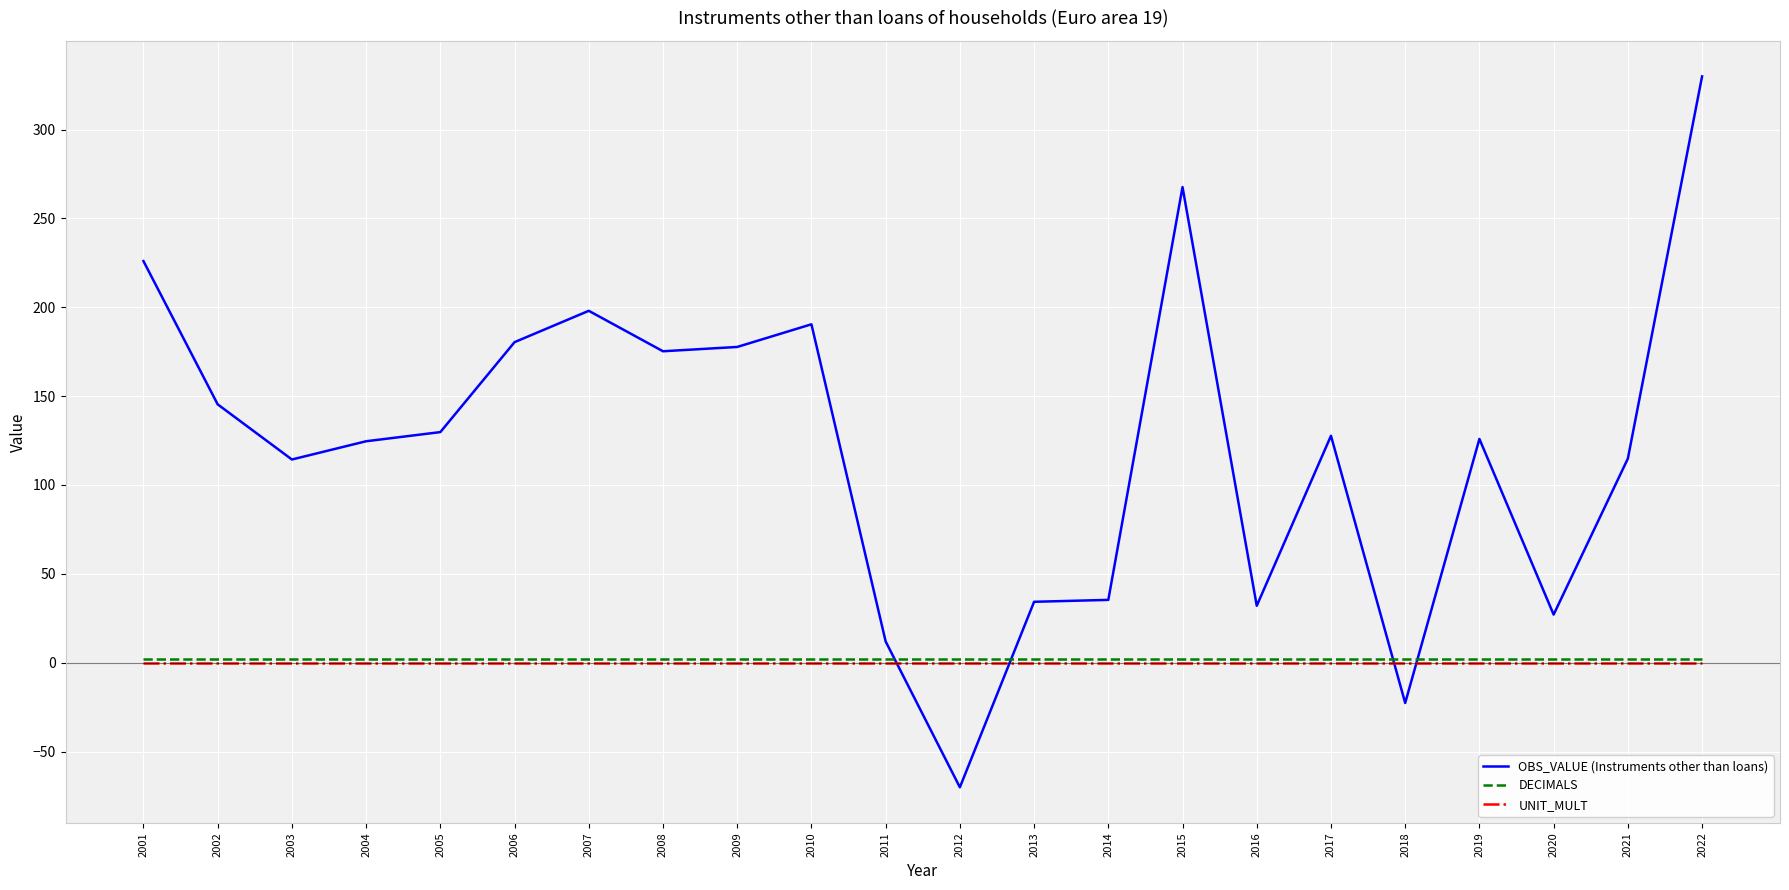

The value of DECIMALS at 2018 is 2.0. True or false?

True